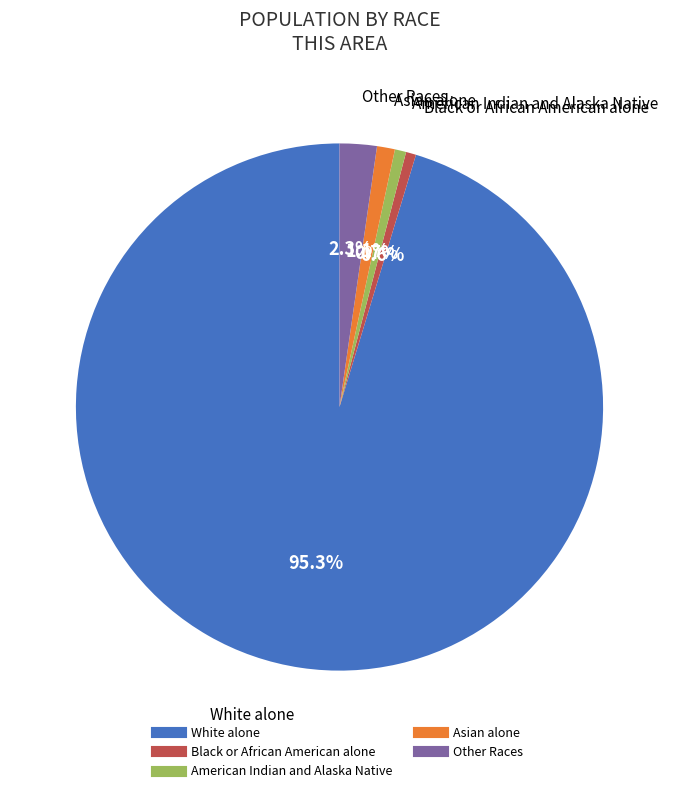

How many segments does this pie chart have?

5